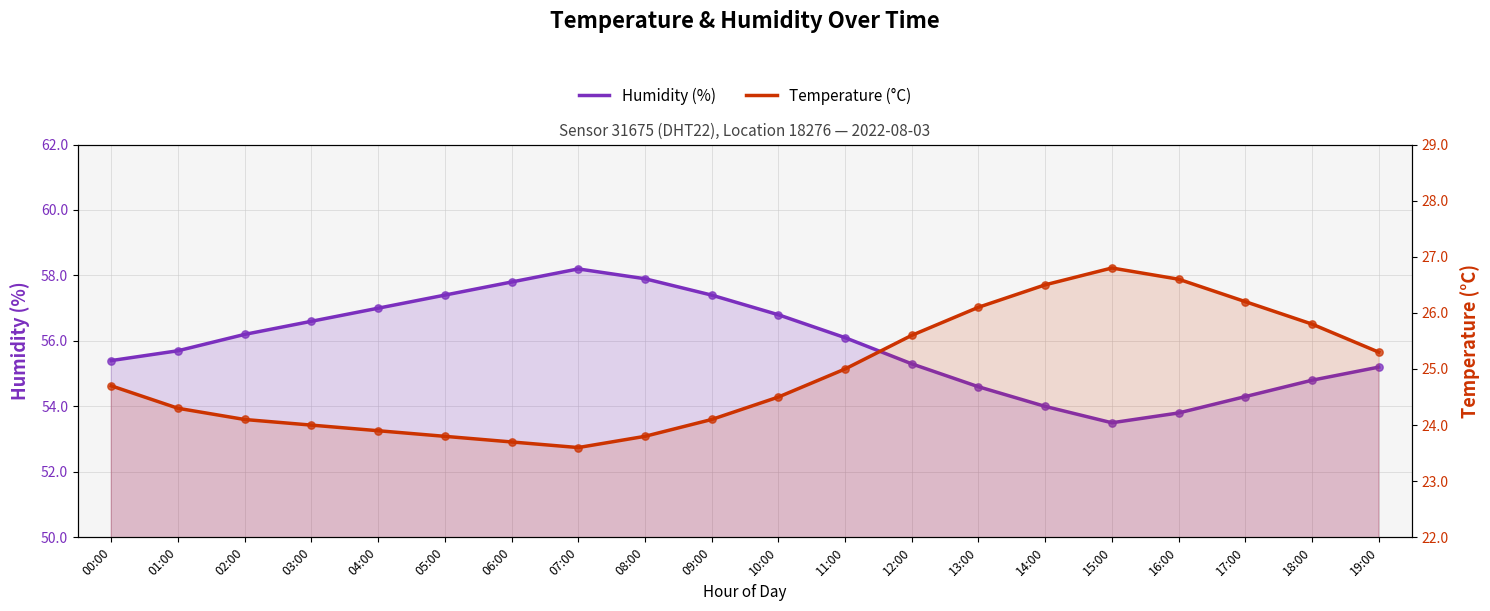

Which series has the largest total across all categories?

Humidity (%)